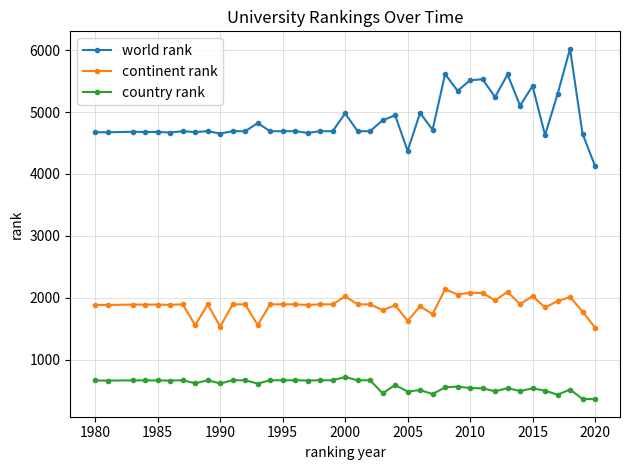

At how many categories does at least one series exceed 4553?

38